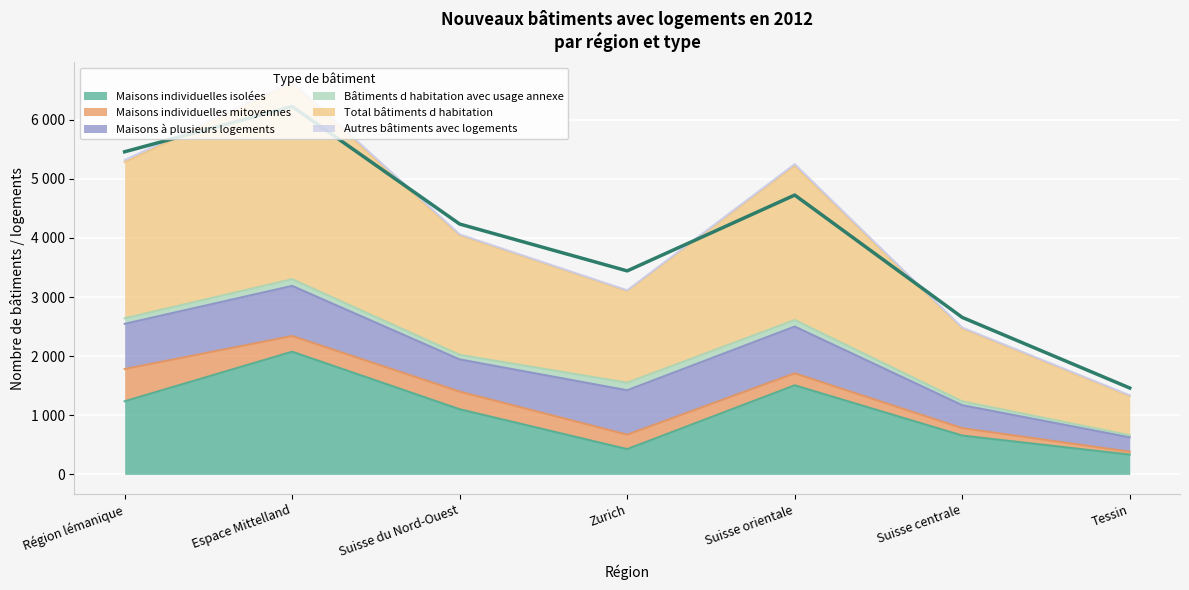

List the series in order of their peak value, highest first.

Total bâtiments d habitation, Maisons individuelles isolées, Maisons à plusieurs logements, Maisons individuelles mitoyennes, Bâtiments d habitation avec usage annexe, Autres bâtiments avec logements